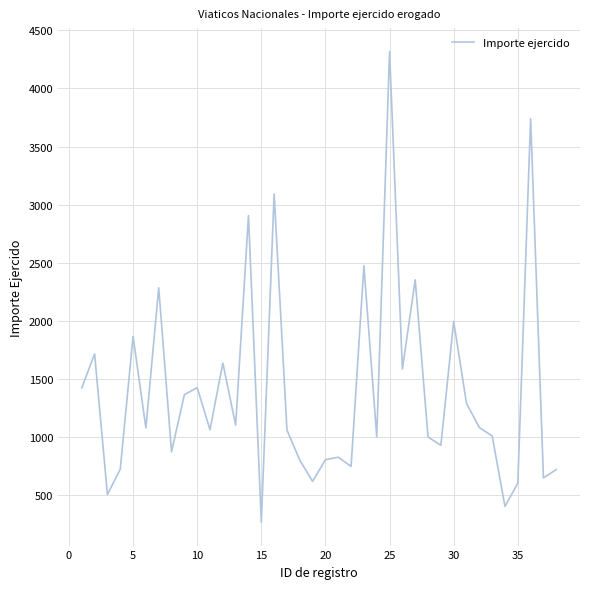

What is the average value?

1401.4